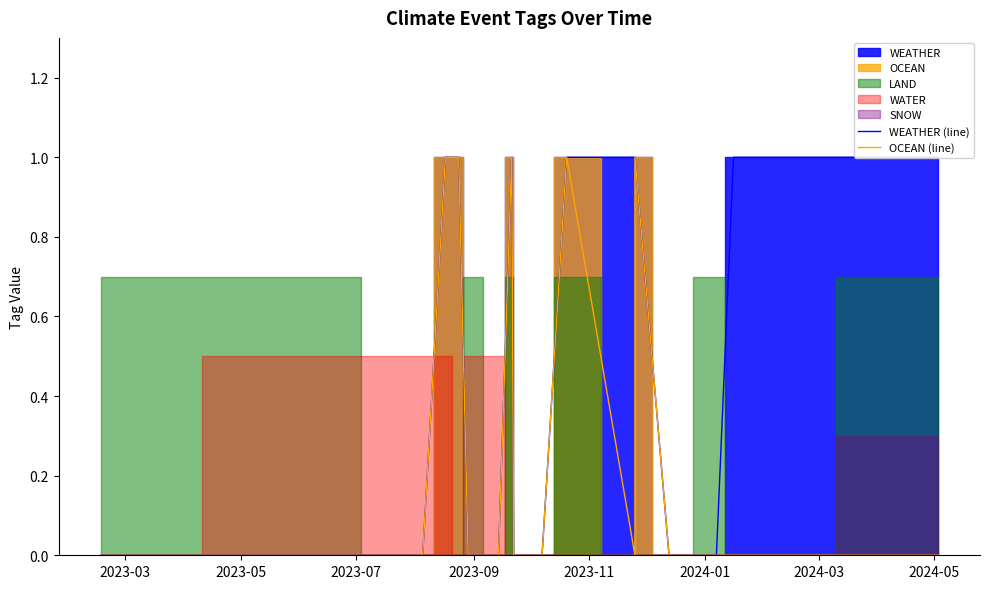

How many interior local valleys does the OCEAN (line) series have?

1